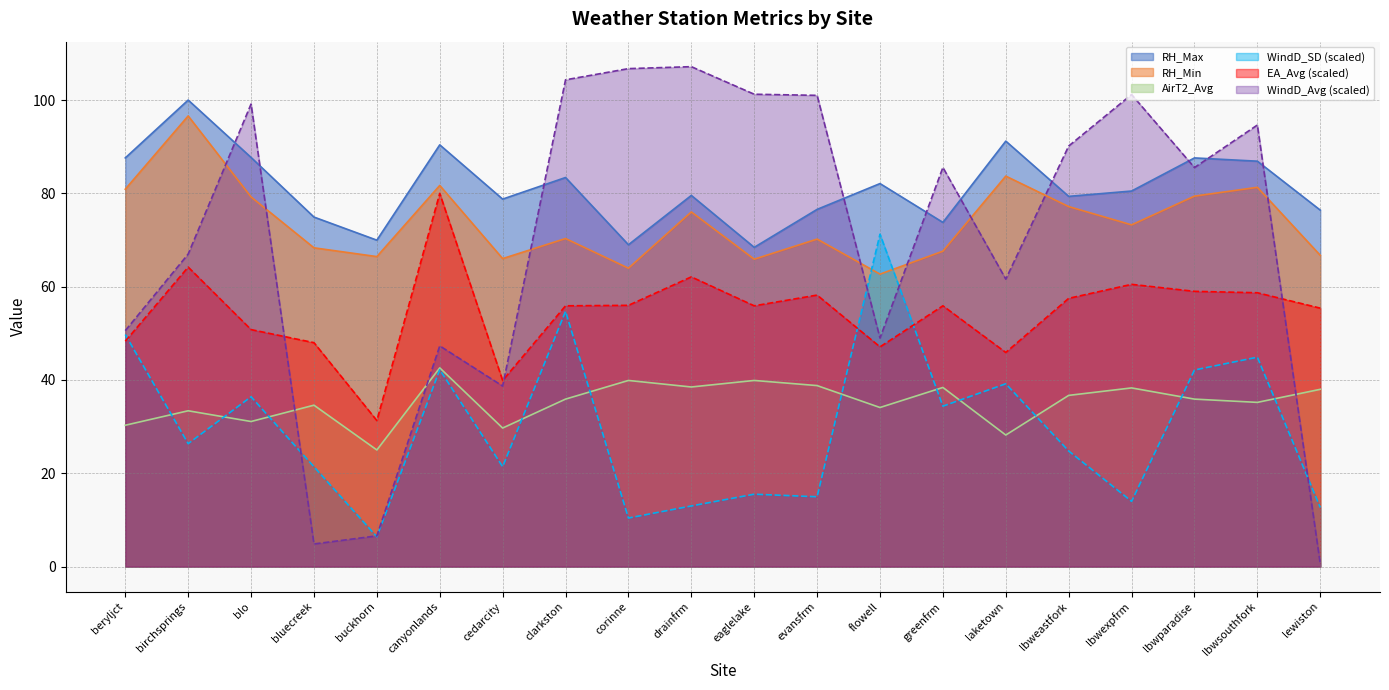

Reading right to left, what are all the values shown in this chart?

RH_Max: lewiston=76.4	lbwsouthfork=86.9	lbwparadise=87.6	lbwexpfrm=80.5	lbweastfork=79.4	laketown=91.2	greenfrm=73.8	flowell=82.1	evansfrm=76.6	eaglelake=68.4	drainfrm=79.6	corinne=69.0	clarkston=83.4	cedarcity=78.8	canyonlands=90.4	buckhorn=70.0	bluecreek=74.9	blo=87.7	birchsprings=100.0	beryljct=87.6
RH_Min: lewiston=66.7	lbwsouthfork=81.3	lbwparadise=79.4	lbwexpfrm=73.2	lbweastfork=77.2	laketown=83.7	greenfrm=67.6	flowell=62.7	evansfrm=70.2	eaglelake=65.9	drainfrm=76.0	corinne=64.0	clarkston=70.3	cedarcity=66.0	canyonlands=81.7	buckhorn=66.5	bluecreek=68.3	blo=79.2	birchsprings=96.6	beryljct=80.9
AirT2_Avg: lewiston=38.0	lbwsouthfork=35.2	lbwparadise=35.9	lbwexpfrm=38.3	lbweastfork=36.7	laketown=28.2	greenfrm=38.4	flowell=34.1	evansfrm=38.8	eaglelake=39.9	drainfrm=38.5	corinne=39.9	clarkston=35.9	cedarcity=29.7	canyonlands=42.6	buckhorn=25.0	bluecreek=34.6	blo=31.1	birchsprings=33.4	beryljct=30.3
EA_Avg: lewiston=55.4	lbwsouthfork=58.7	lbwparadise=59.0	lbwexpfrm=60.5	lbweastfork=57.5	laketown=45.9	greenfrm=55.9	flowell=47.1	evansfrm=58.2	eaglelake=55.9	drainfrm=62.1	corinne=56.0	clarkston=55.9	cedarcity=39.9	canyonlands=80.0	buckhorn=31.3	bluecreek=48.0	blo=50.8	birchsprings=64.2	beryljct=48.3
WindD_Avg: lewiston=0.6	lbwsouthfork=94.6	lbwparadise=85.5	lbwexpfrm=101.2	lbweastfork=90.1	laketown=61.6	greenfrm=85.6	flowell=49.0	evansfrm=101.0	eaglelake=101.2	drainfrm=107.2	corinne=106.7	clarkston=104.3	cedarcity=38.7	canyonlands=47.3	buckhorn=6.6	bluecreek=4.9	blo=99.1	birchsprings=67.0	beryljct=50.6
WindD_SD: lewiston=12.7	lbwsouthfork=44.9	lbwparadise=42.1	lbwexpfrm=14.0	lbweastfork=24.8	laketown=39.2	greenfrm=34.4	flowell=71.2	evansfrm=15.0	eaglelake=15.5	drainfrm=13.0	corinne=10.4	clarkston=54.7	cedarcity=21.4	canyonlands=42.2	buckhorn=6.4	bluecreek=21.4	blo=36.4	birchsprings=26.4	beryljct=49.7